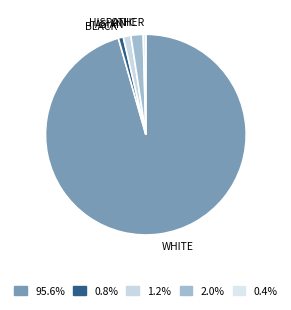

Is the sum of ASIAN and HISPANIC greater than half?

No